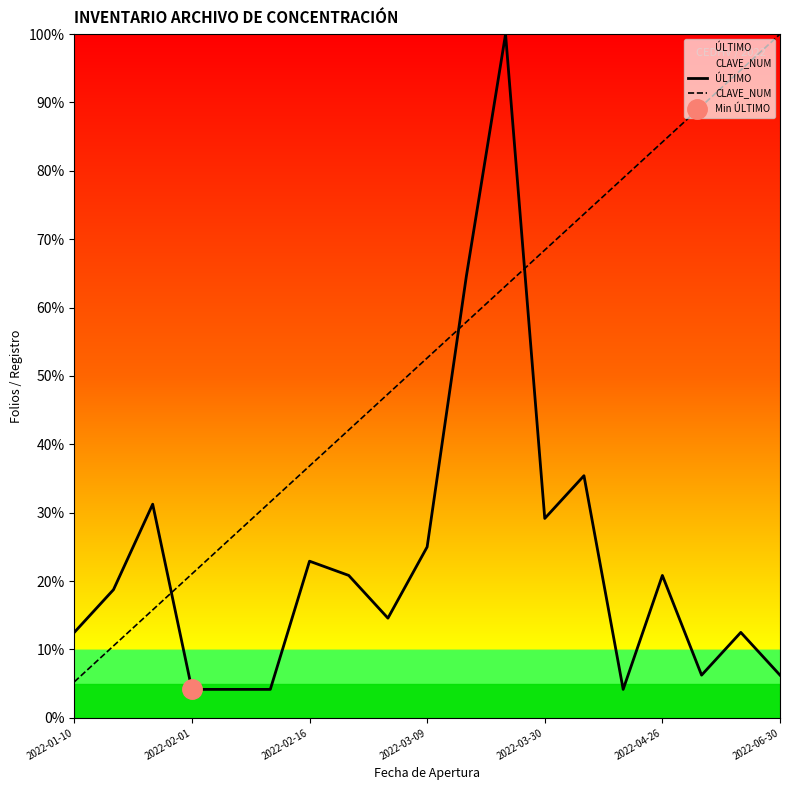

How many intersections are there between ÚLTIMO and CLAVE_NUM?

3